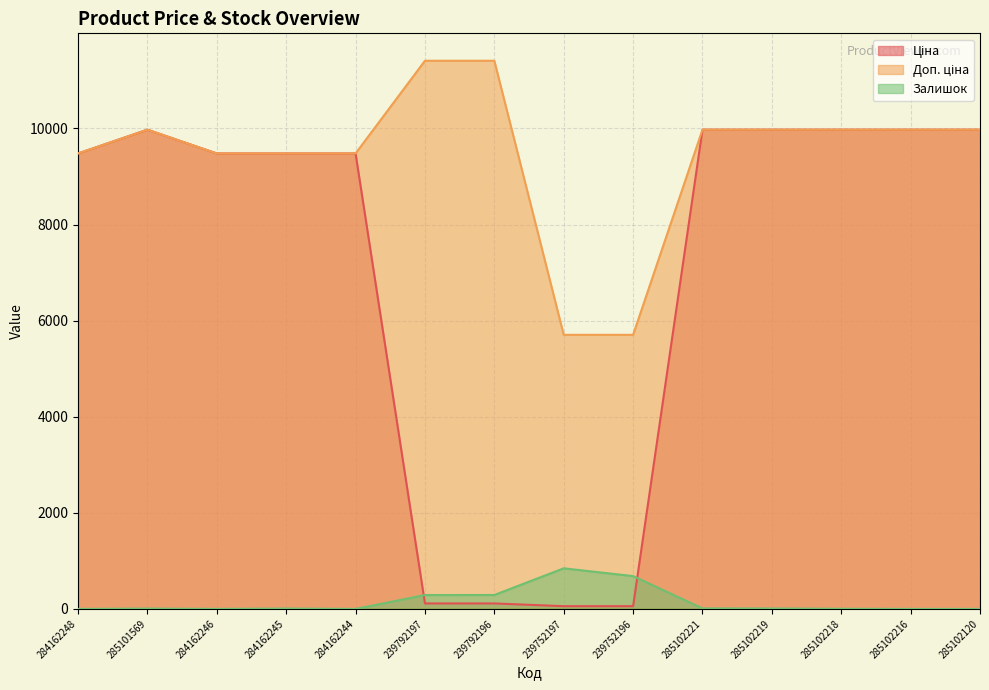

True or false: Залишок and Доп. ціна cross at least once.

False